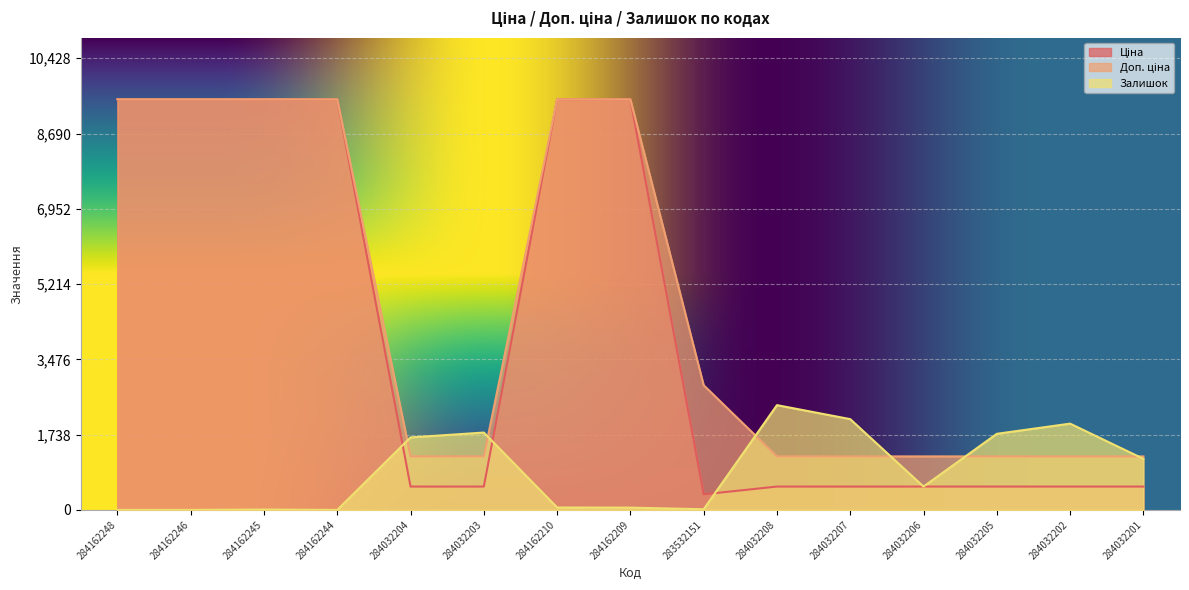

Where does the Ціна series first go above 539?

284162248